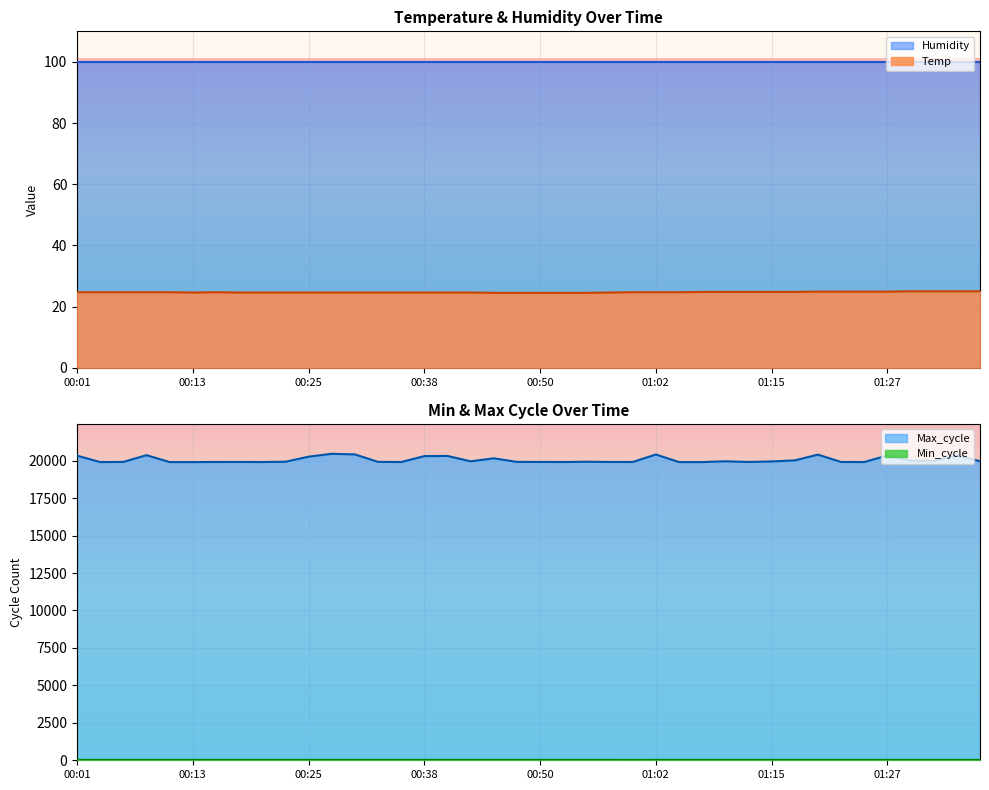

What is the lowest value of the Temp series?

24.5